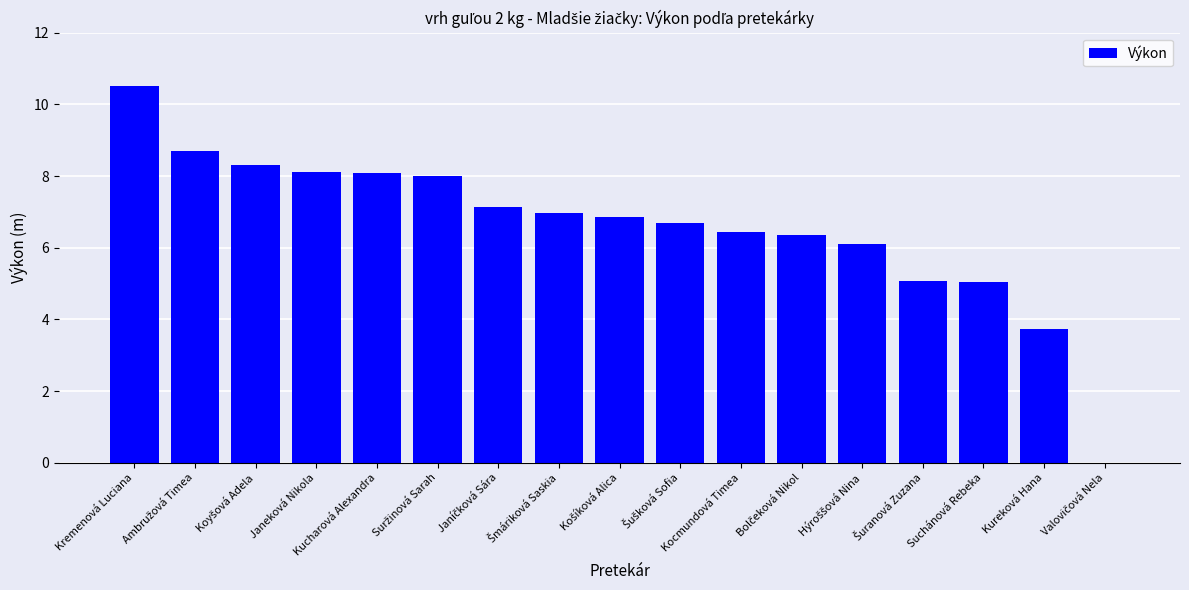

What is the sum of all values?

112.2